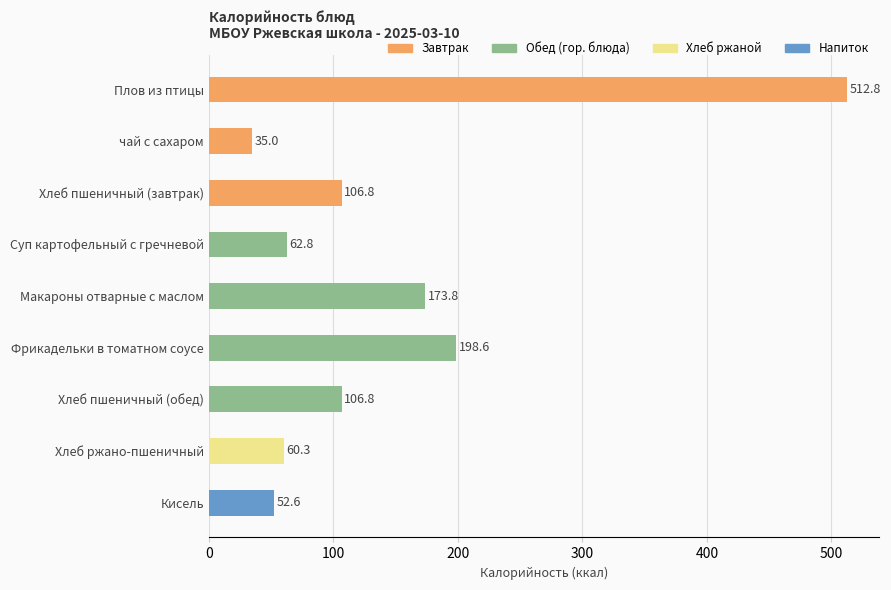

Count the number of data series in this chart.

1